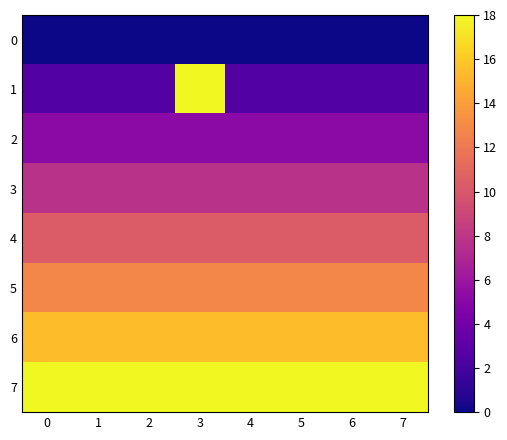

What is the spread (max minus min) of values at 7?

18.0